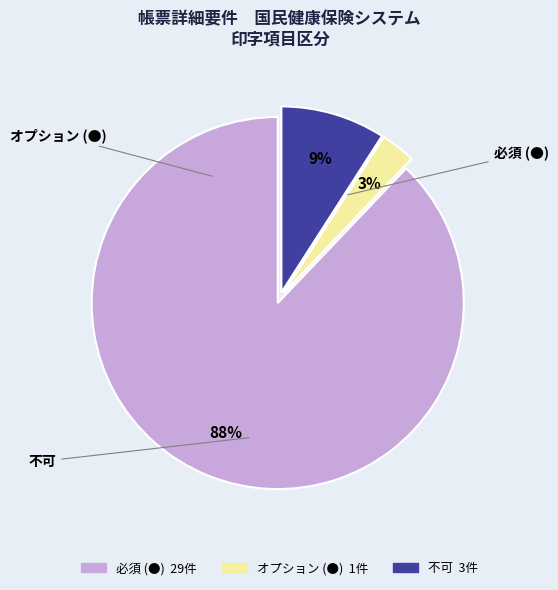

Is it true that 不可 is 1% of the pie?

False